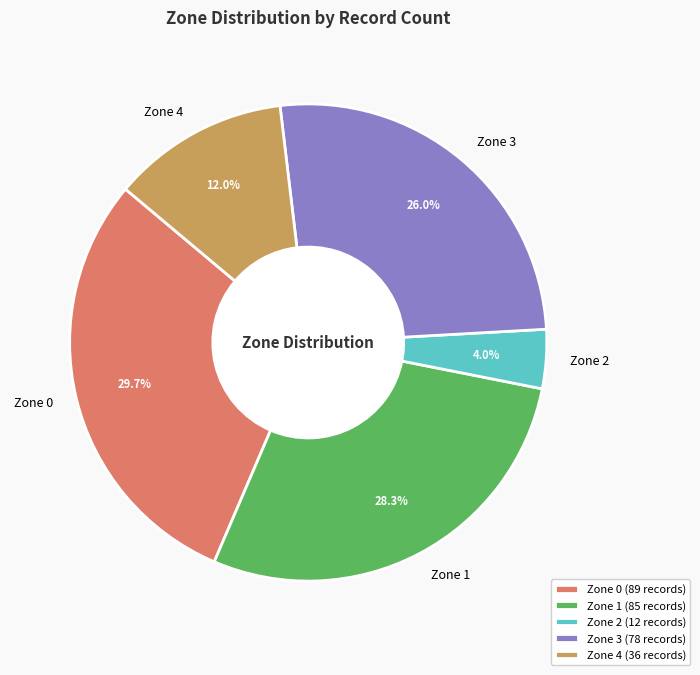

To the nearest percent, what is the combined percentage of Zone 4 and Zone 0?

42%